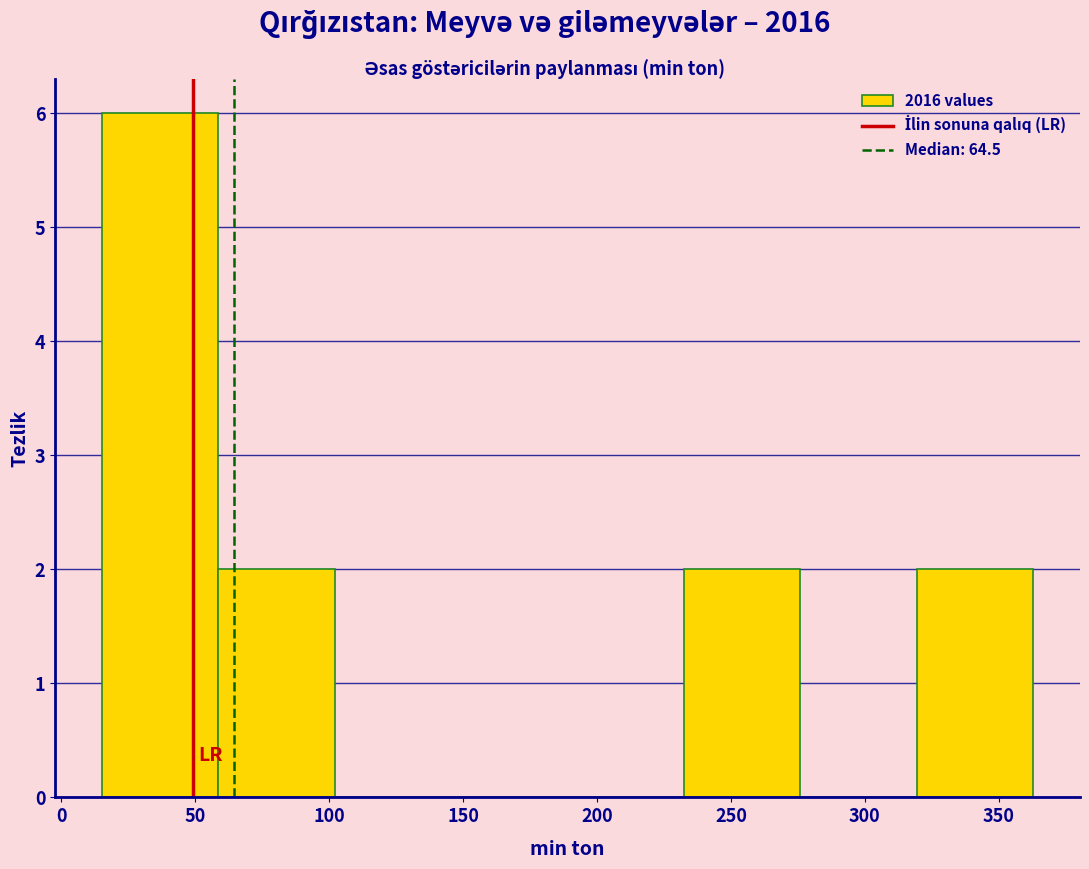

Reading left to right, transcribe this chart: for each bar, give the range it covers on the x-axis and its height. Neither the bar edges nor the heights are printed on the chart, so give them approximately, as read against the axes.

15.0 to 58.5: 6
58.5 to 102.0: 2
102.0 to 145.5: 0
145.5 to 189.0: 0
189.0 to 232.5: 0
232.5 to 276.0: 2
276.0 to 319.5: 0
319.5 to 363.0: 2